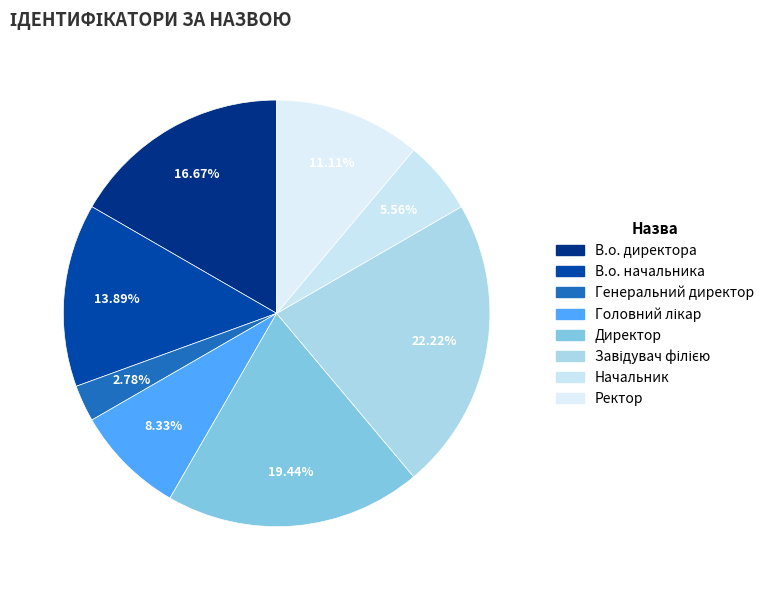

To the nearest percent, what portion does Начальник represent?

6%